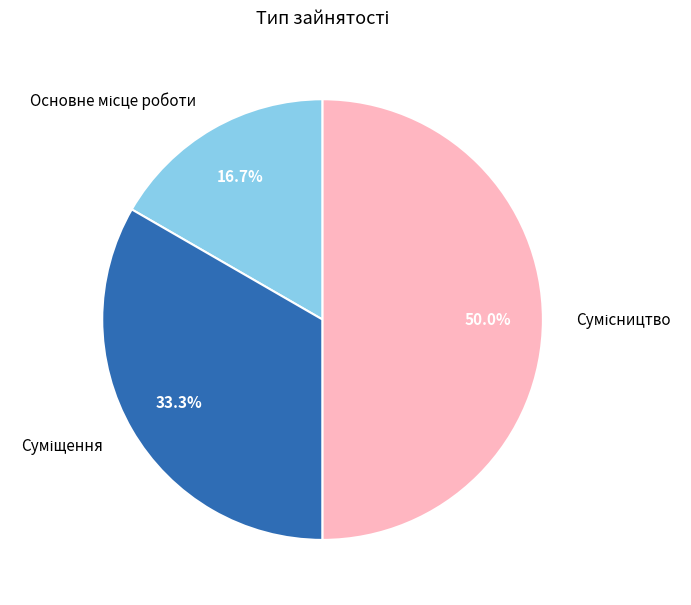

What is the largest slice in the pie chart?

Сумісництво